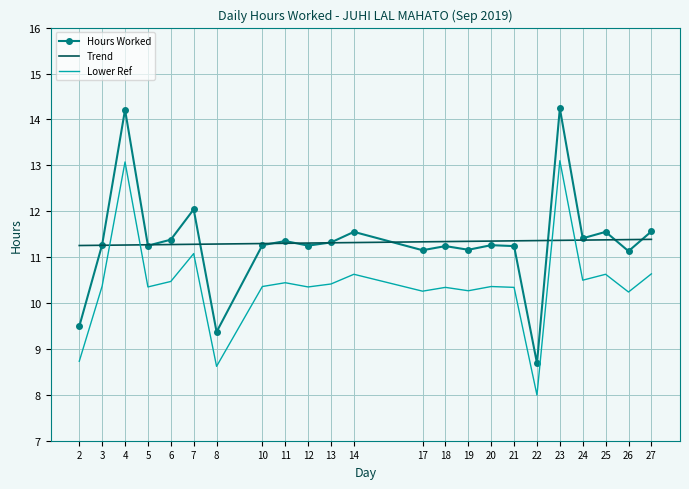

What is the average value of the Trend series?

11.3